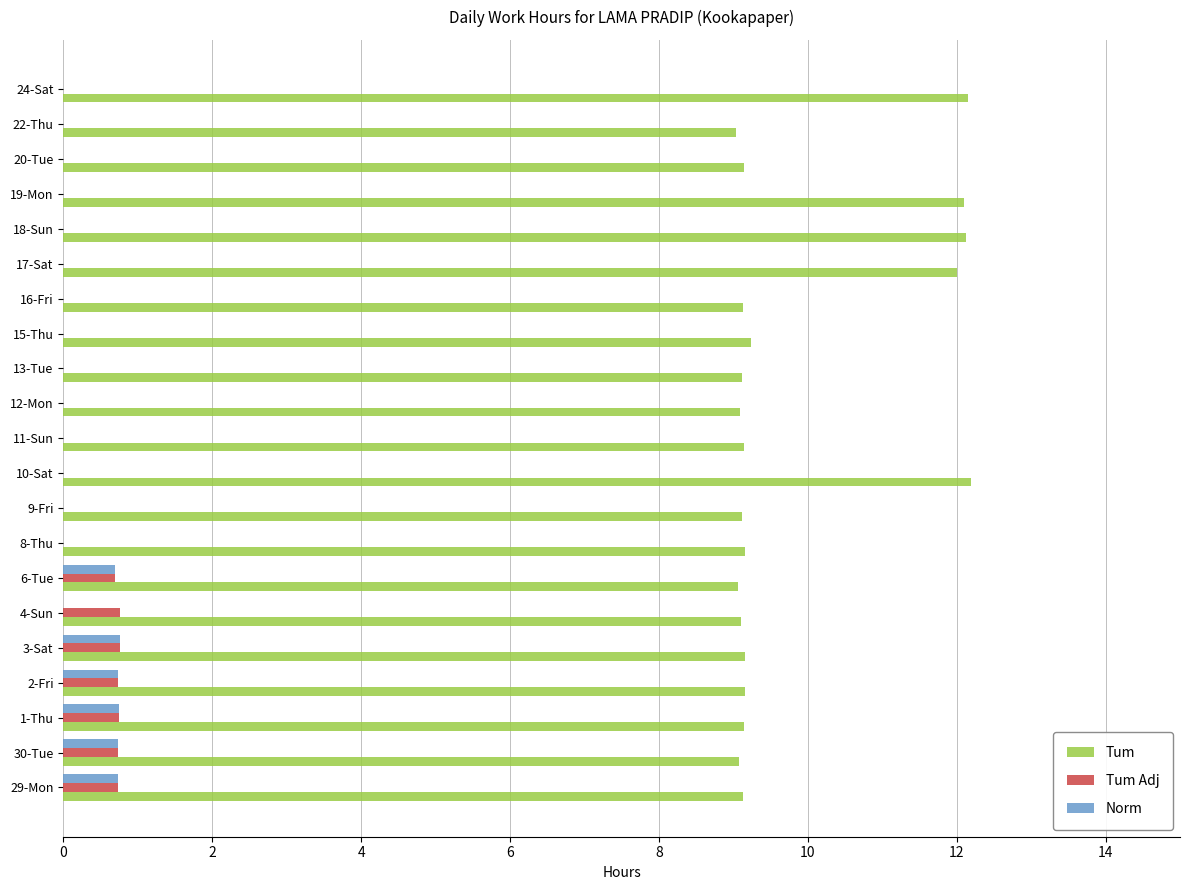

Is it true that Norm equals 0.0 at 24-Sat?

True